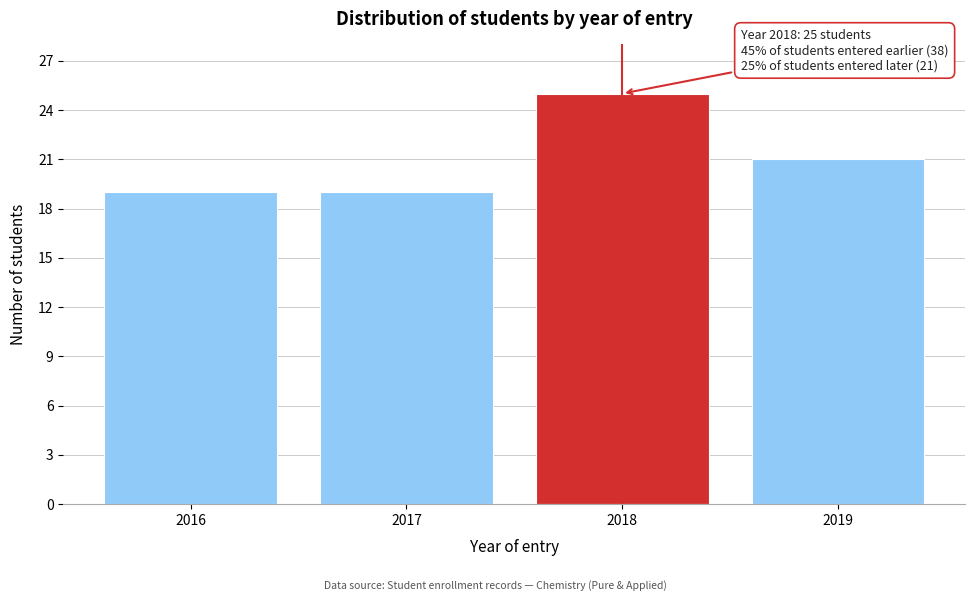

Reading left to right, what are all the values shown in this chart?

2016=19	2017=19	2018=25	2019=21